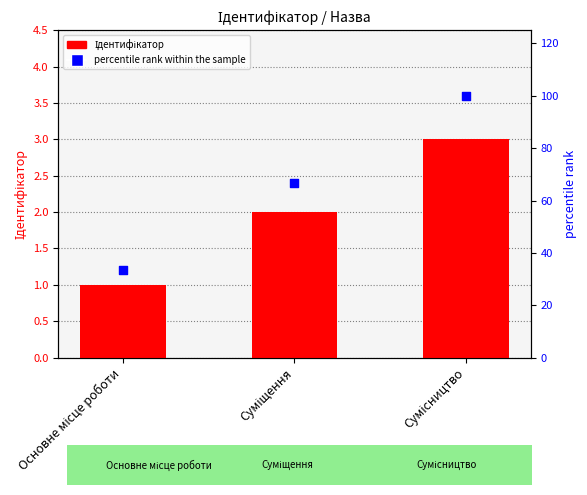

Which series reaches the minimum Y coordinate?

Ідентифікатор